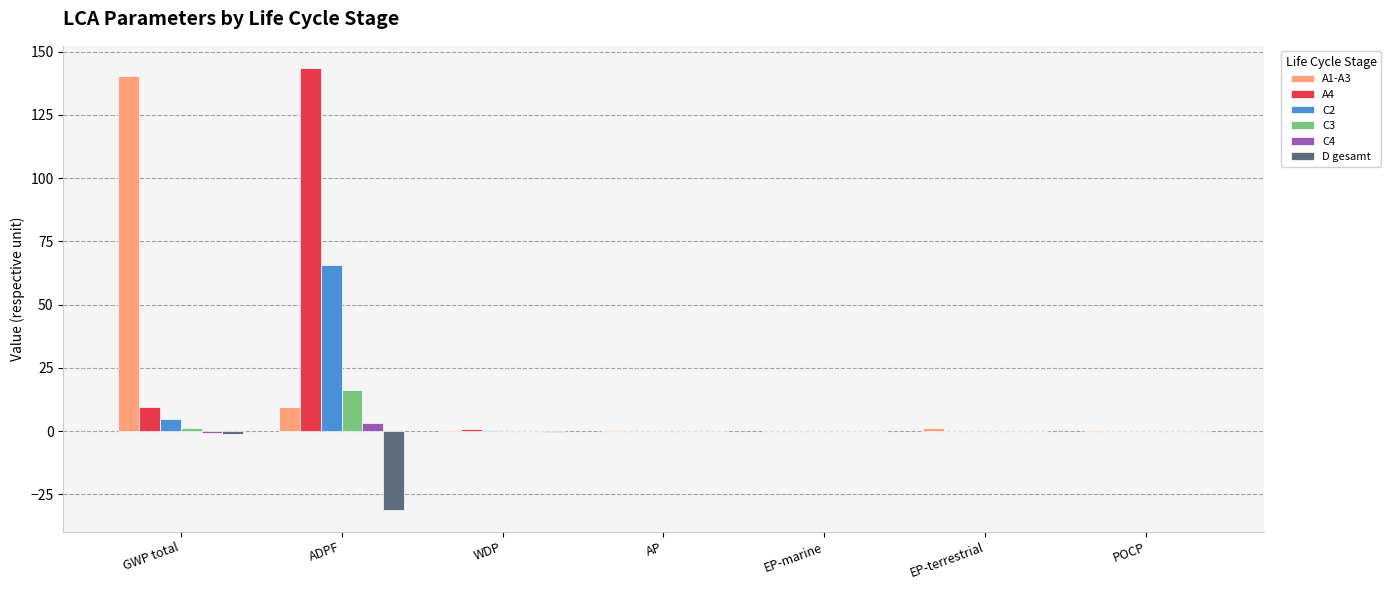

Which series has the largest range (max minus min)?

A4